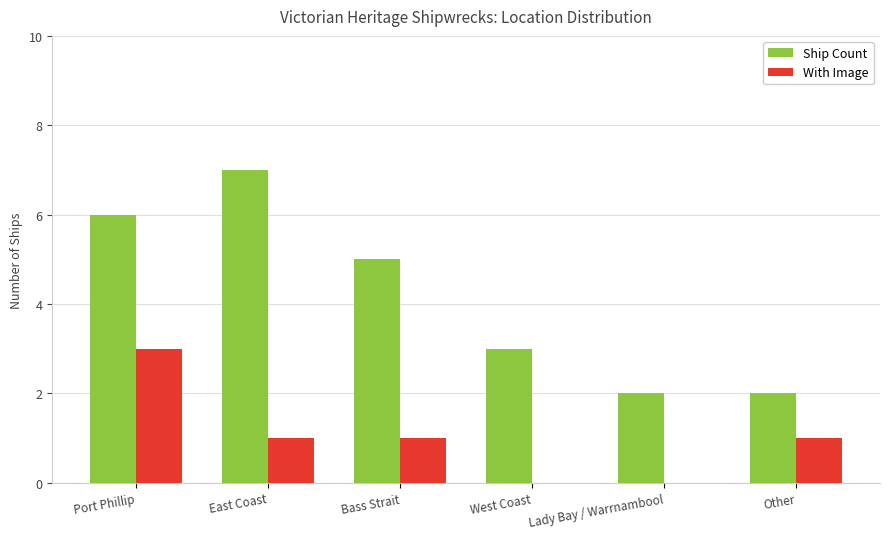

Reading left to right, list all the values displayed in this chart.

Ship Count: 6	7	5	3	2	2
With Image: 3	1	1	0	0	1